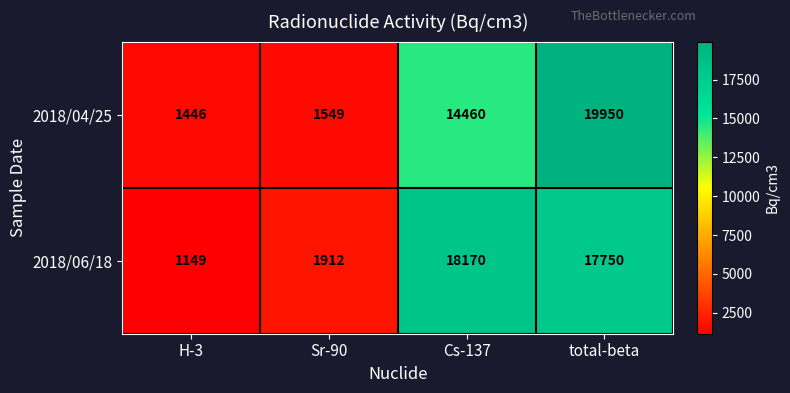

Between Sr-90 and total-beta, which series saw the biggest shift?

2018/04/25